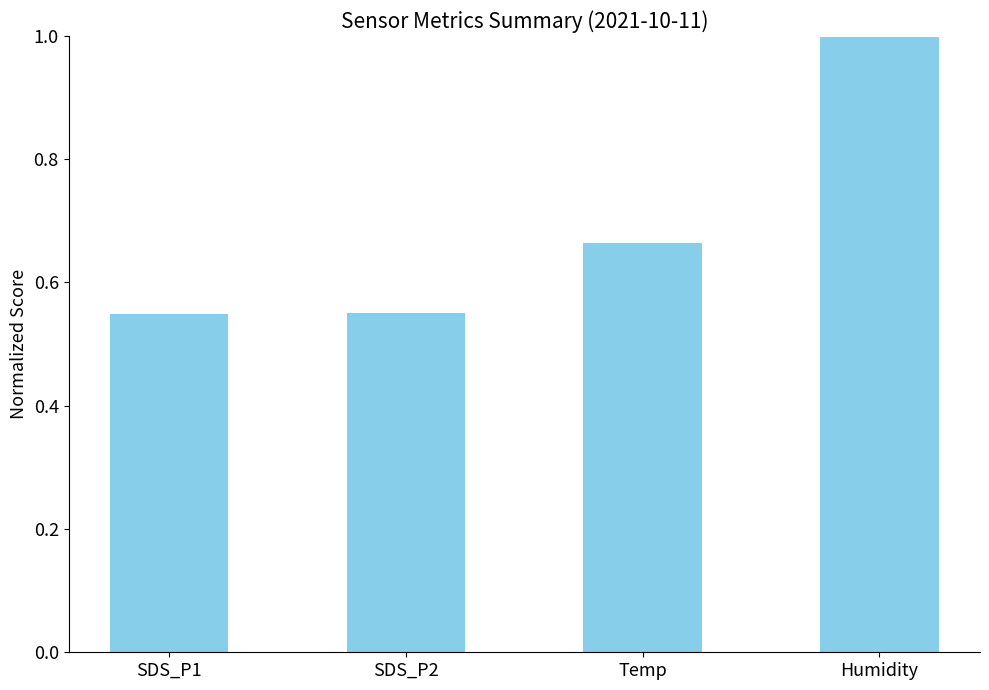

What is the difference between the values at Temp and Humidity?

0.3